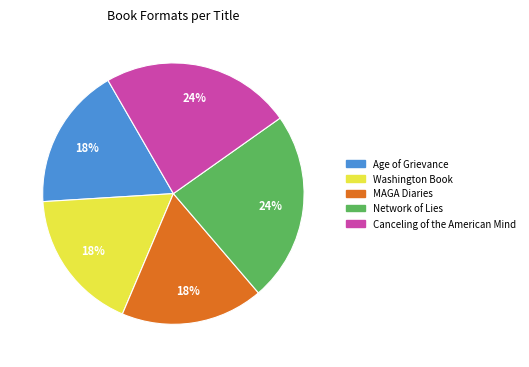

What is the ratio of the value at Network of Lies to the value at MAGA Diaries?

1.3